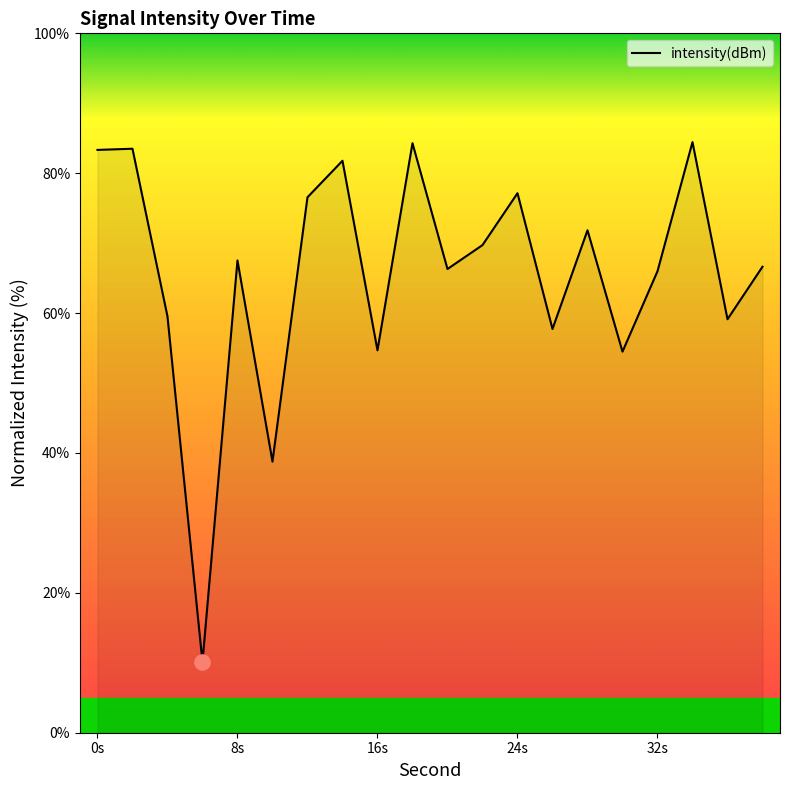

What is the maximum value shown in the chart?

84.5